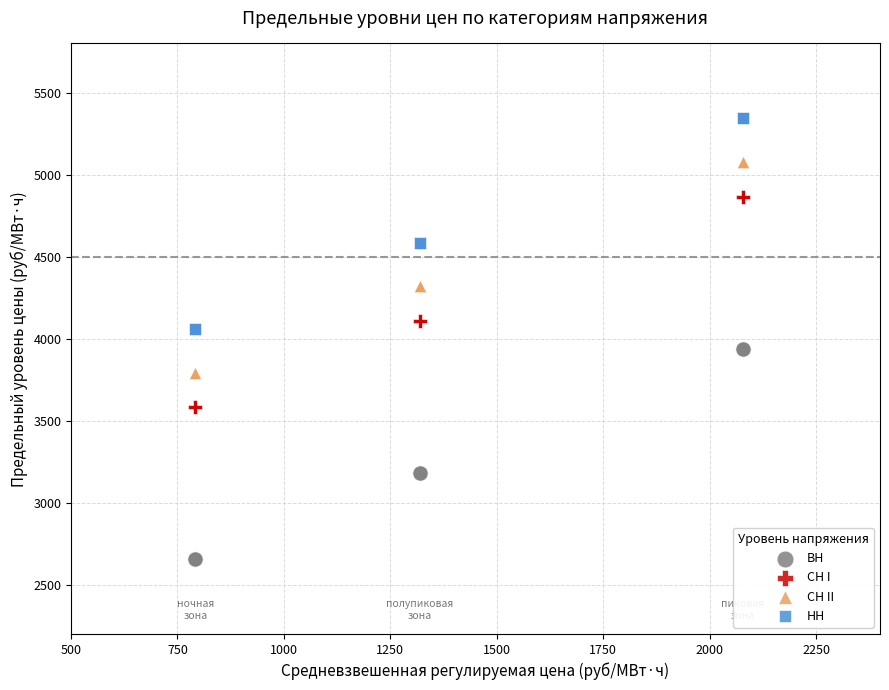

Which series reaches the minimum Y coordinate?

ВН